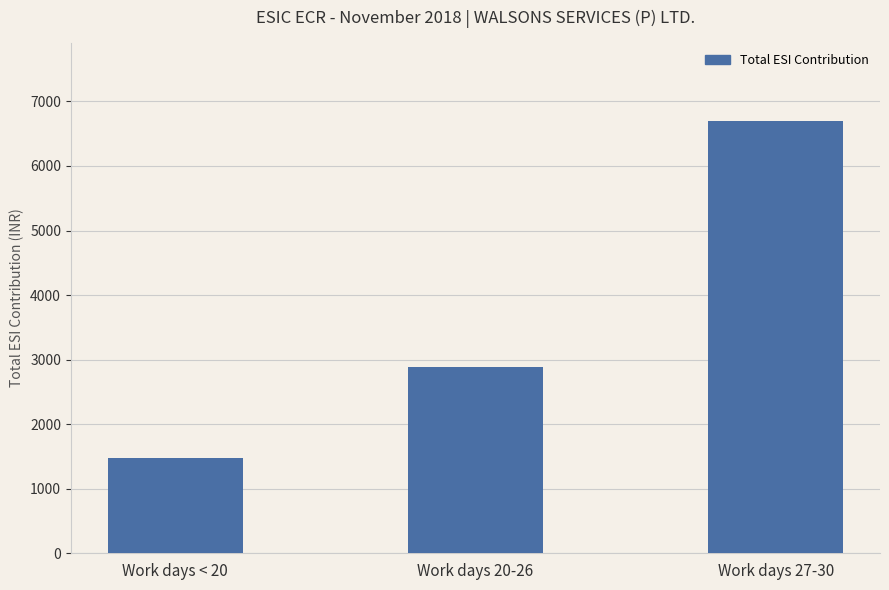

How many data points are less than 2883?

1